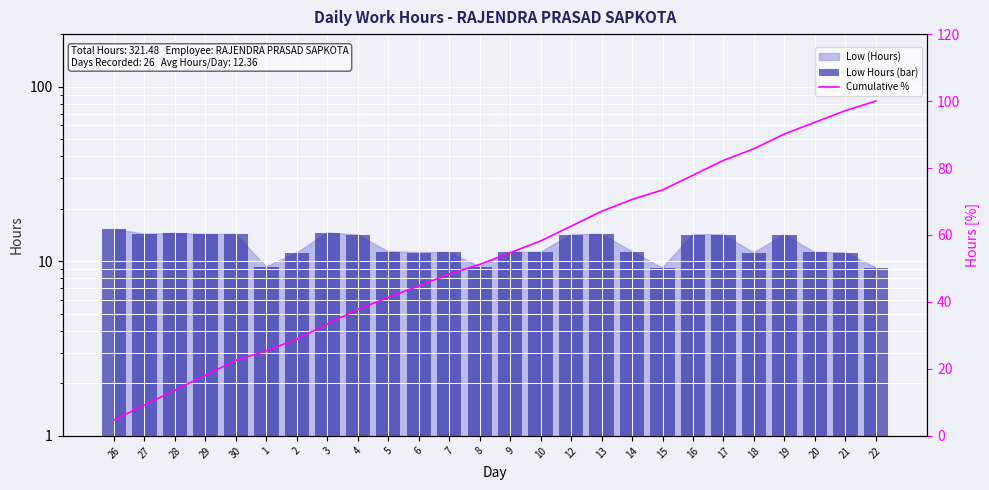

At which label is Low Hours (bar) closest to 12?

14